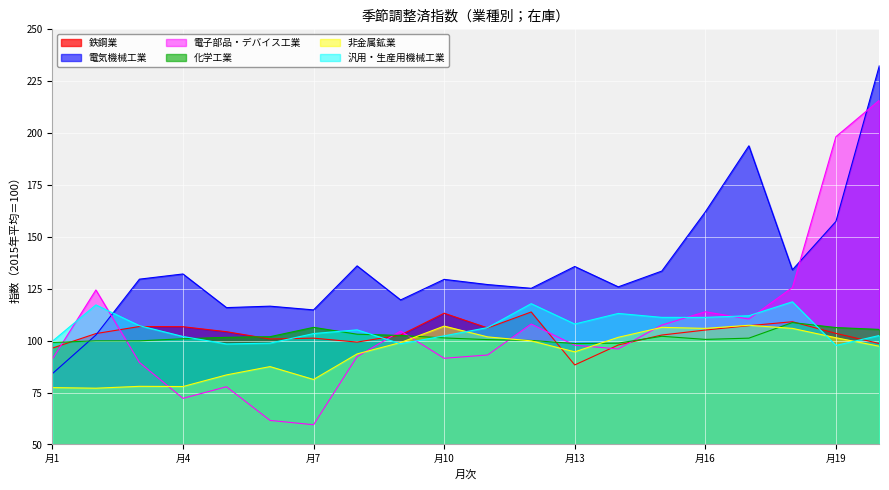

What is the highest value of the 電気機械工業 series?

232.6